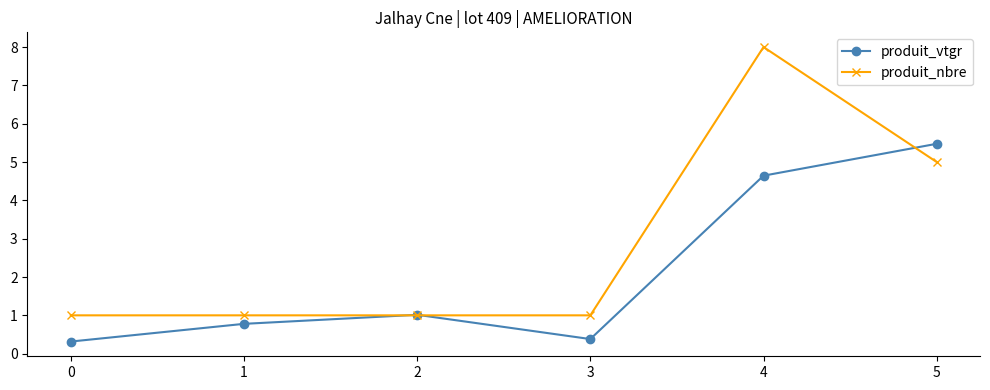

Is it true that produit_nbre equals 12.3 at 4?

False